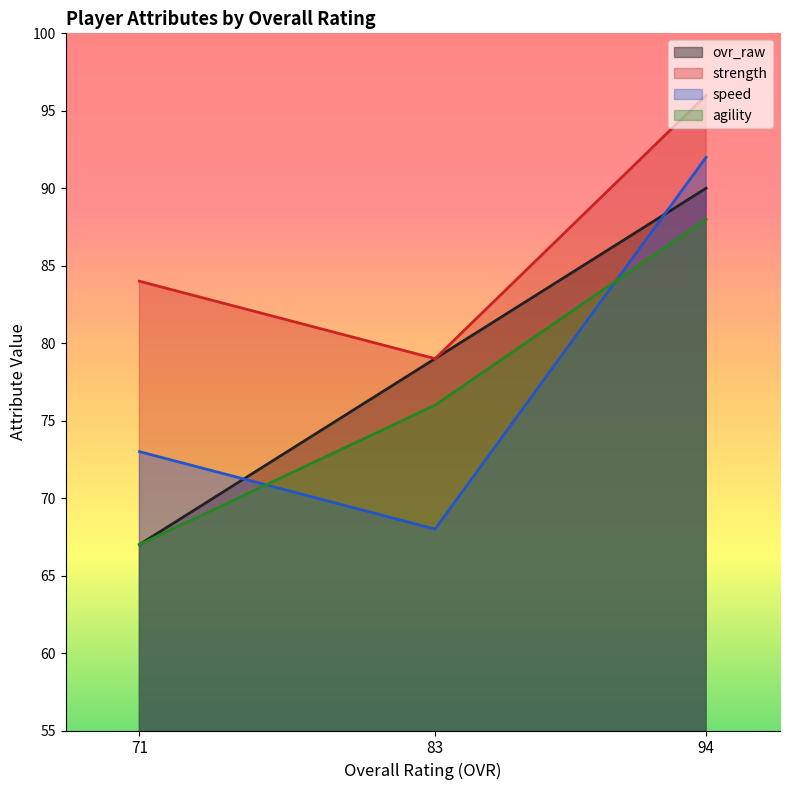

What is the average value of the agility series?

77